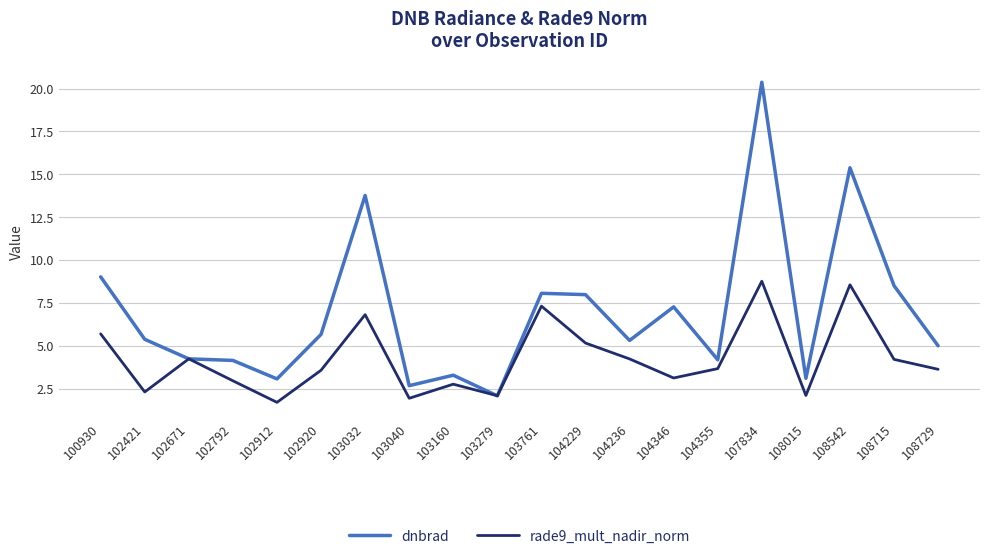

What is the lowest value of the dnbrad series?

2.1